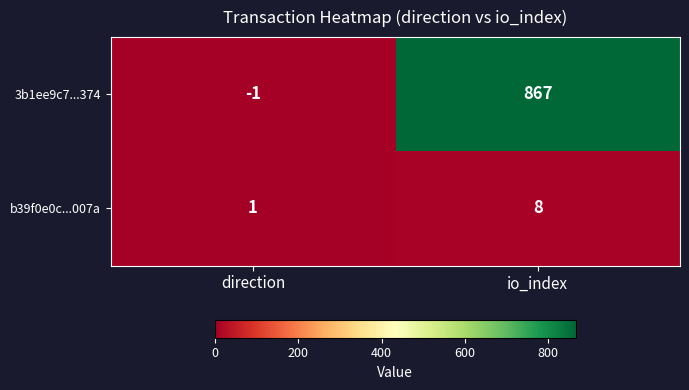

List the series in order of their overall mean, highest first.

3b1ee9c7...374, b39f0e0c...007a